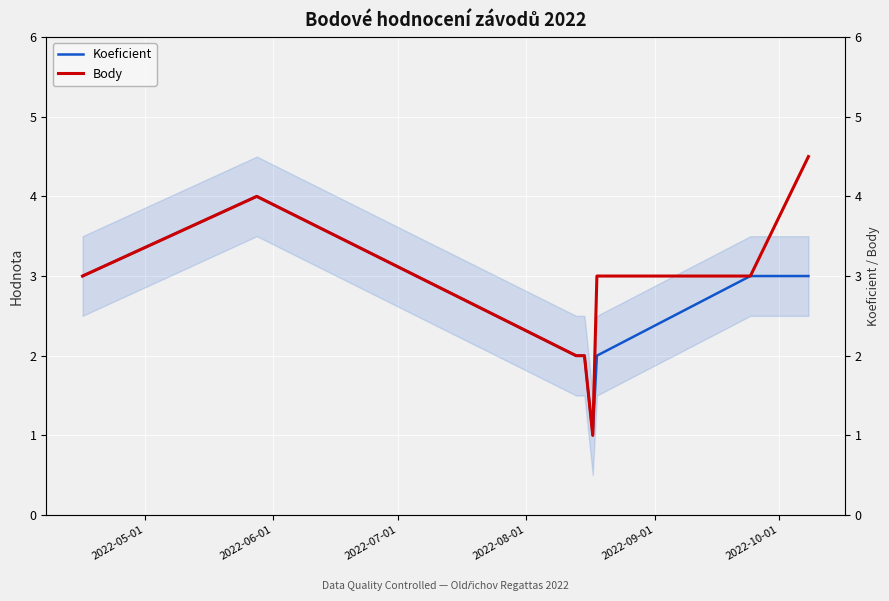

What is the difference between the maximum and second lowest values in the Koeficient series?

2.0